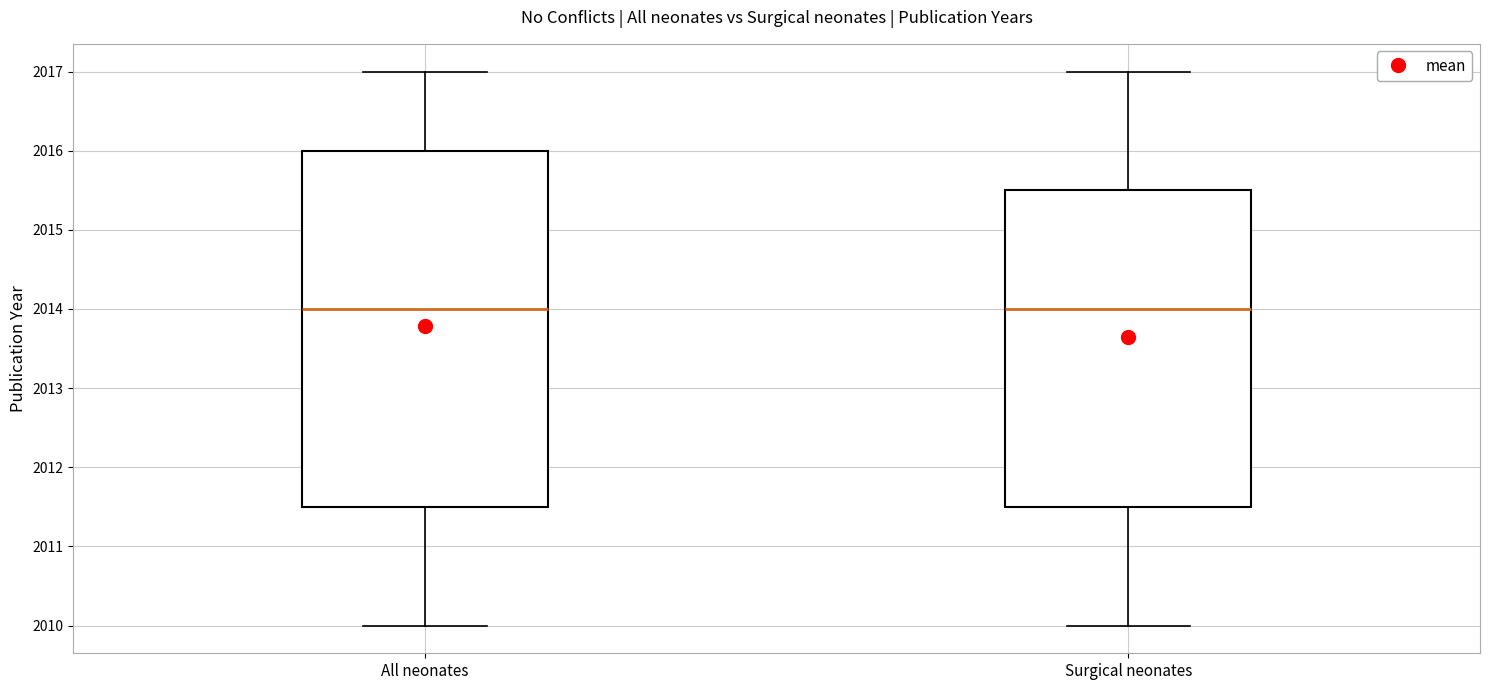

Where does the upper whisker of the box for All neonates end on the y-axis? The values are not printed on the chart, so give them approximately, as read against the axis.

2017.0